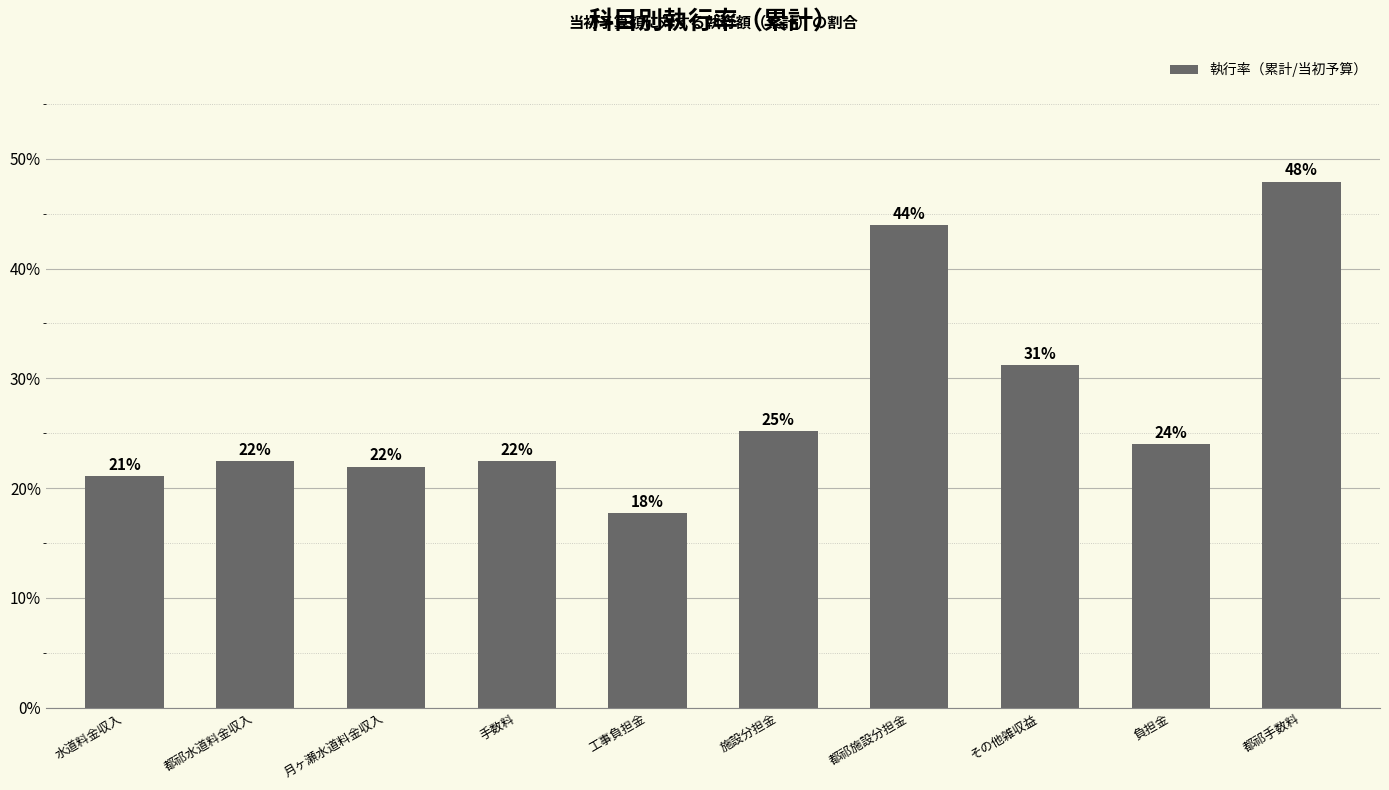

How many data points are above 24?

5